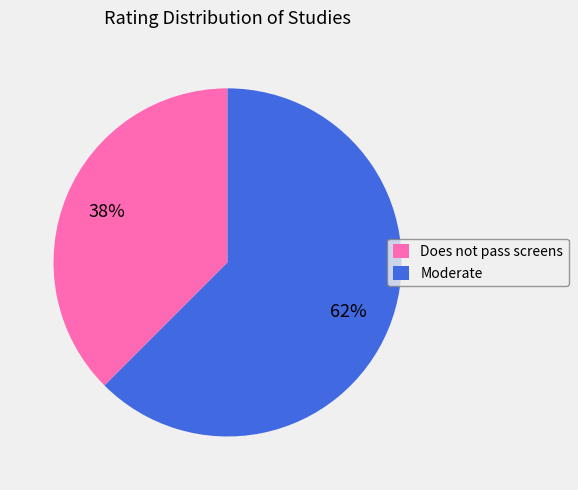

Rank the categories by value from lowest to highest.

Does not pass screens, Moderate